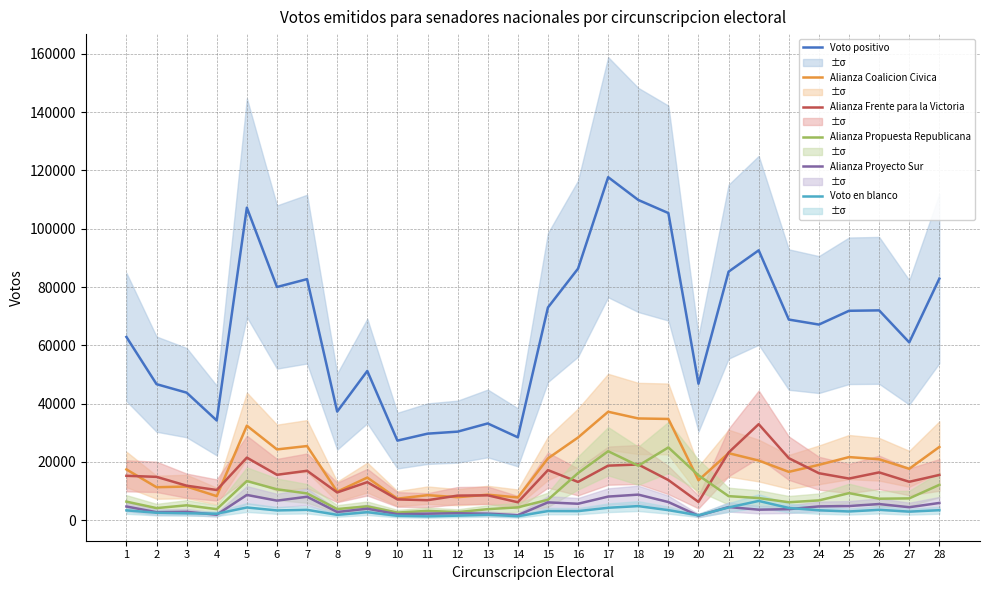

What is the total value across all series at 7?

145854